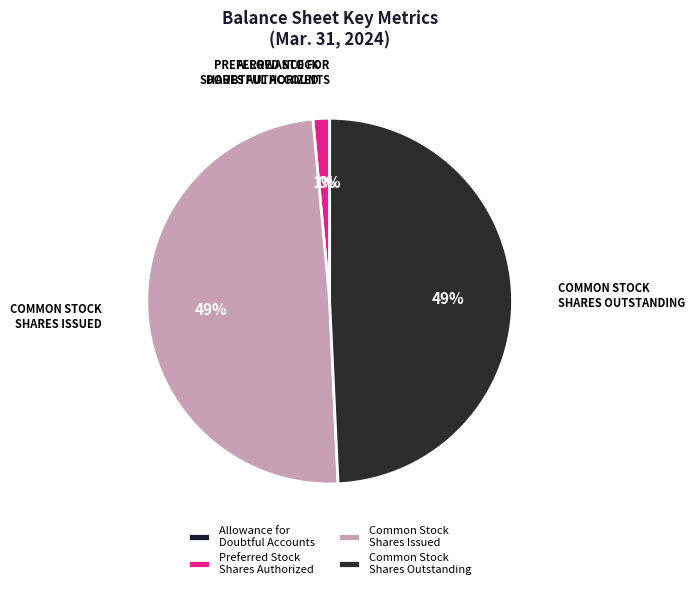

To the nearest percent, what is the difference between the largest and smallest slice percentages?

49%